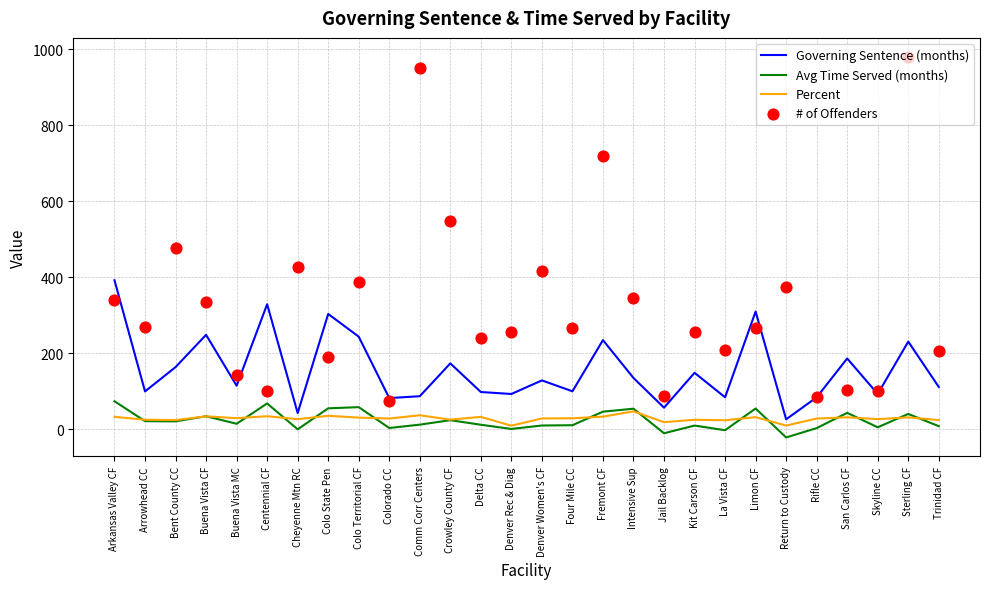

At which category is the sum across all series the highest?

Sterling CF